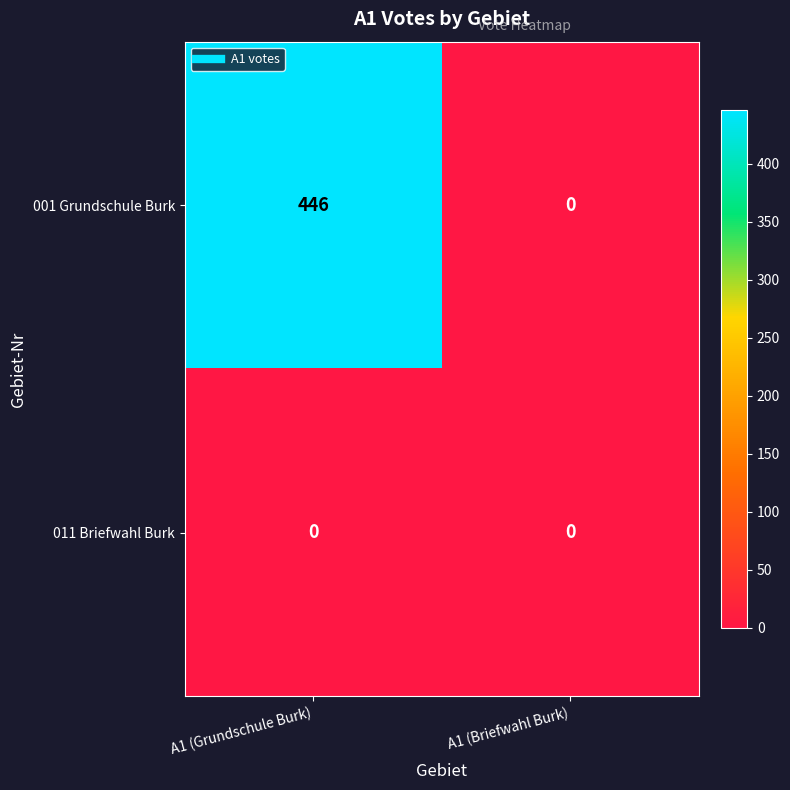

Which series changed the most between A1 (Grundschule Burk) and A1 (Briefwahl Burk)?

001 Grundschule Burk